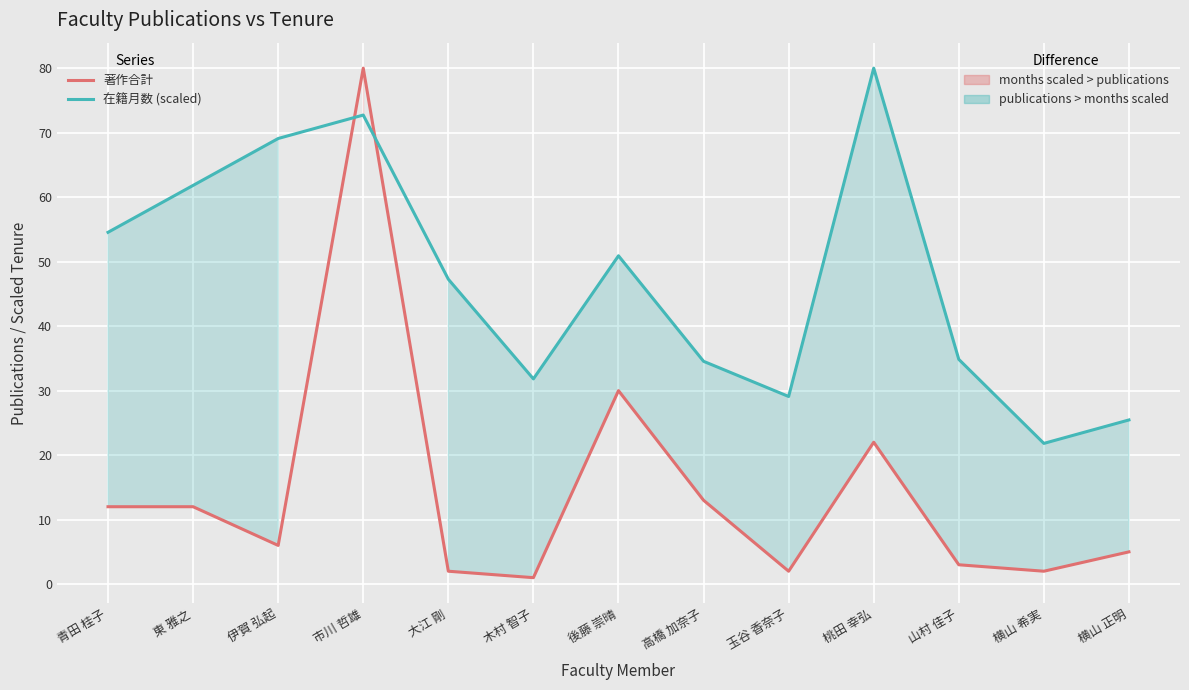

Reading left to right, extract all data points from this chart.

著作合計: 青田 桂子=12.0	東 雅之=12.0	伊賀 弘起=6.0	市川 哲雄=80.0	大江 剛=2.0	木村 智子=1.0	後藤 崇晴=30.0	高橋 加奈子=13.0	玉谷 香奈子=2.0	桃田 幸弘=22.0	山村 佳子=3.0	横山 希実=2.0	横山 正明=5.0
在籍月数 (scaled): 青田 桂子=54.5	東 雅之=61.8	伊賀 弘起=69.1	市川 哲雄=72.7	大江 剛=47.3	木村 智子=31.8	後藤 崇晴=50.9	高橋 加奈子=34.5	玉谷 香奈子=29.1	桃田 幸弘=80.0	山村 佳子=34.8	横山 希実=21.8	横山 正明=25.5